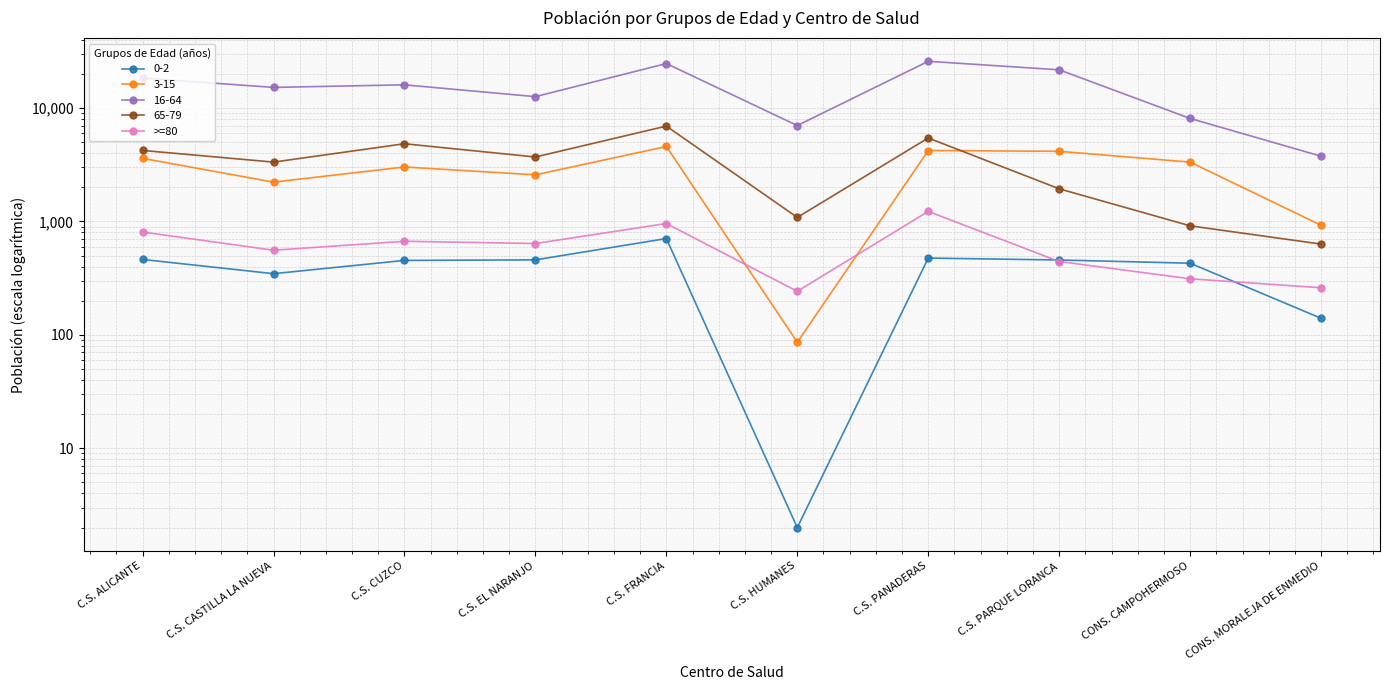

Reading left to right, what are all the values shown in this chart?

C.S. ALICANTE=806	C.S. CASTILLA LA NUEVA=557	C.S. CUZCO=668	C.S. EL NARANJO=638	C.S. FRANCIA=958	C.S. HUMANES=242	C.S. PANADERAS=1225	C.S. PARQUE LORANCA=443	CONS. CAMPOHERMOSO=312	CONS. MORALEJA DE ENMEDIO=260